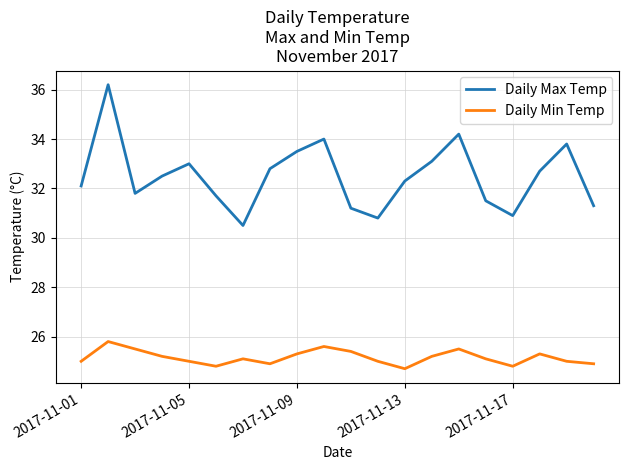

What is the difference between the maximum and minimum values in the Daily Max Temp series?

5.7